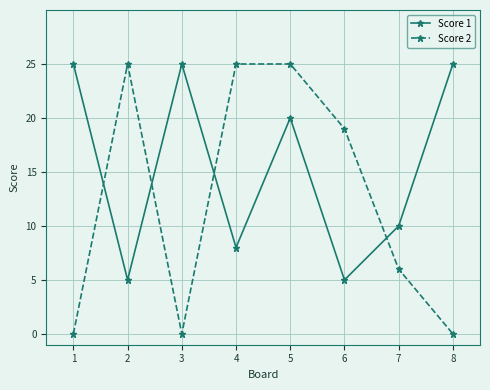

What is the maximum value for Score 2?

25